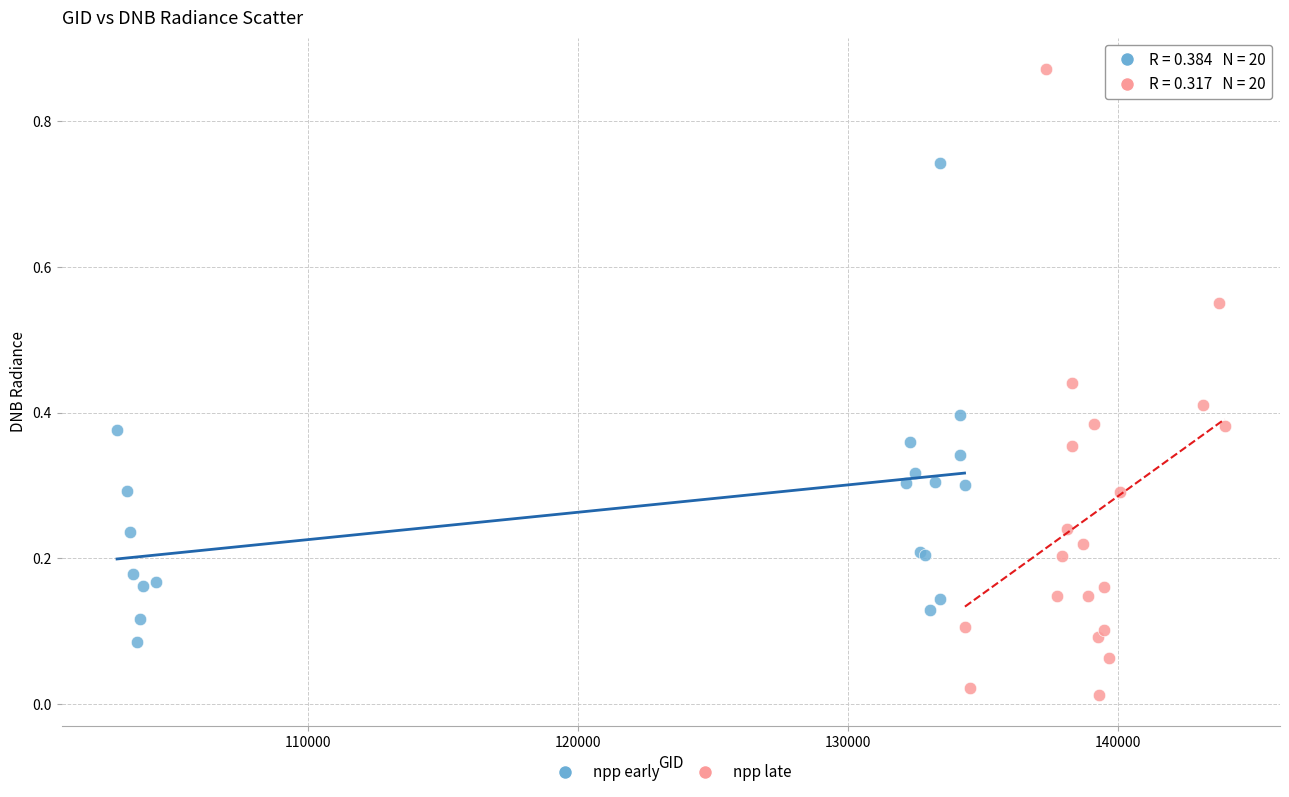

Which series has the largest Y range (max minus min)?

npp late